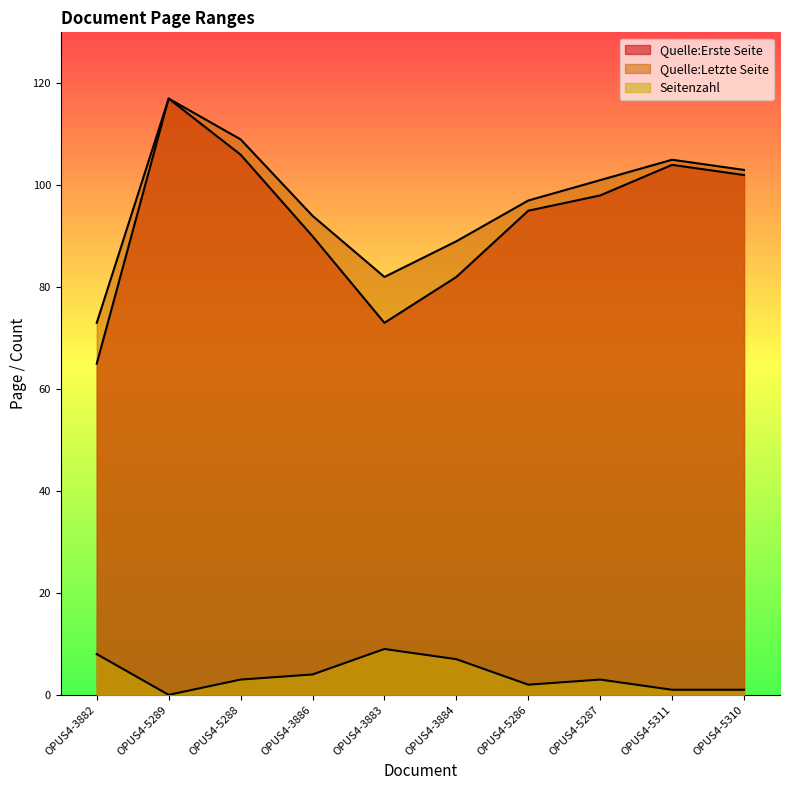

In Quelle:Erste Seite, how many points are higher than both neighbors (excluding endpoints)?

2